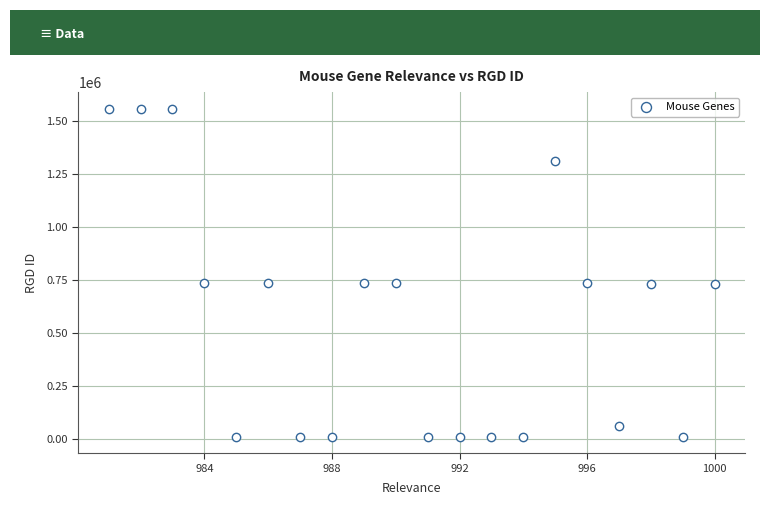

What is the range of X values (max minus min)?

19